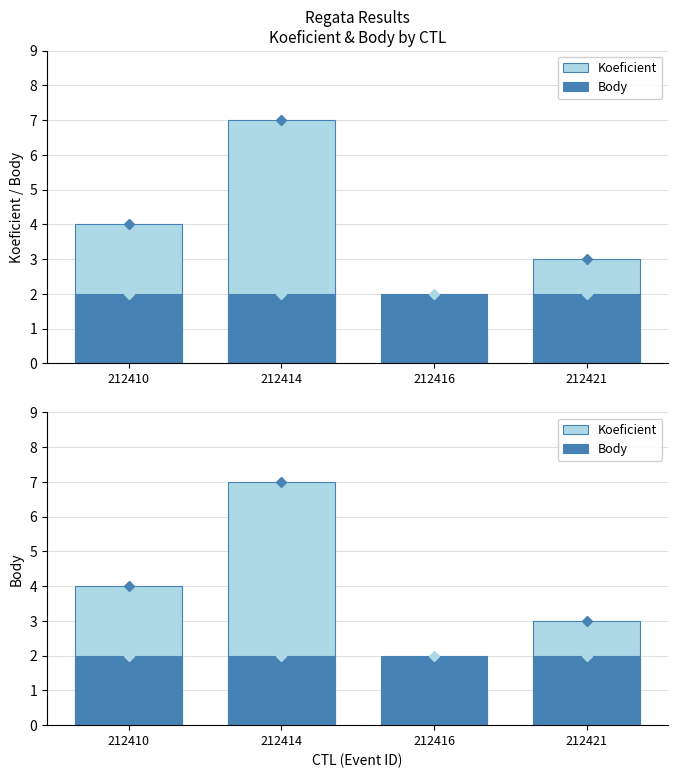

What is the sum of the Body values at 212410 and 212421?

4